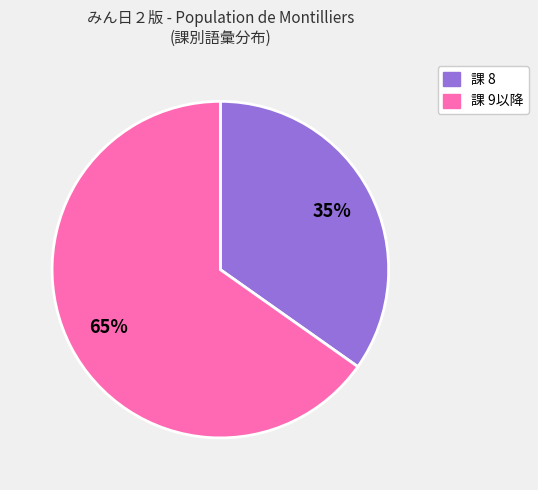

To the nearest percent, what is the difference between the largest and smallest slice percentages?

30%